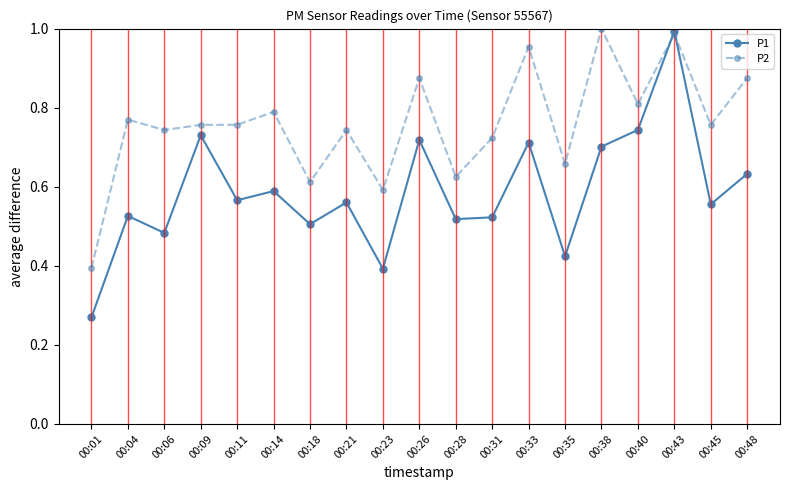

Between 00:09 and 00:28, which series saw the biggest shift?

P1